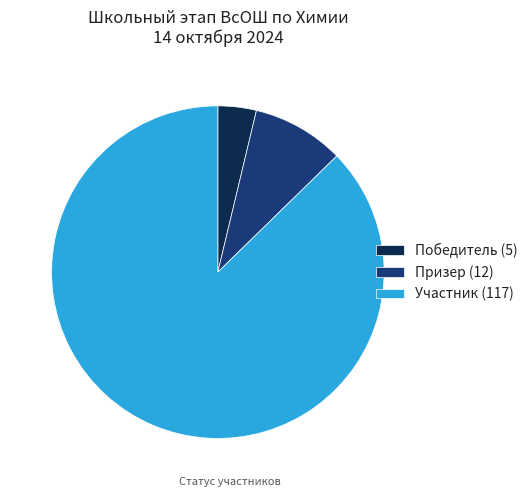

The Участник (117) slice represents 88% of the pie. True or false?

True